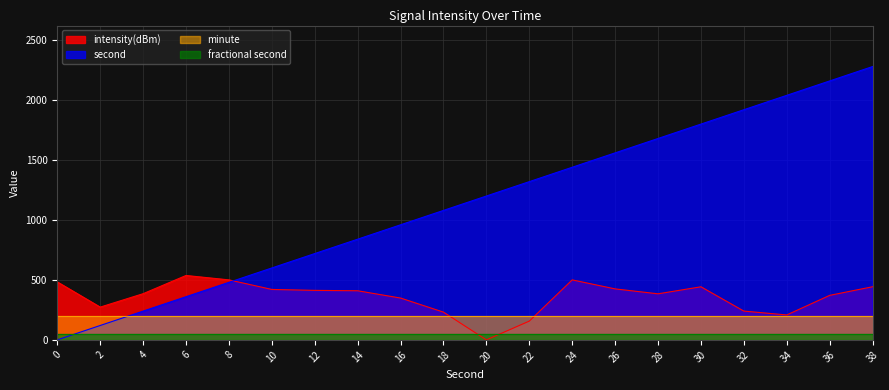

Is the value of intensity(dBm) at 24 greater than the value of second at 14?

No